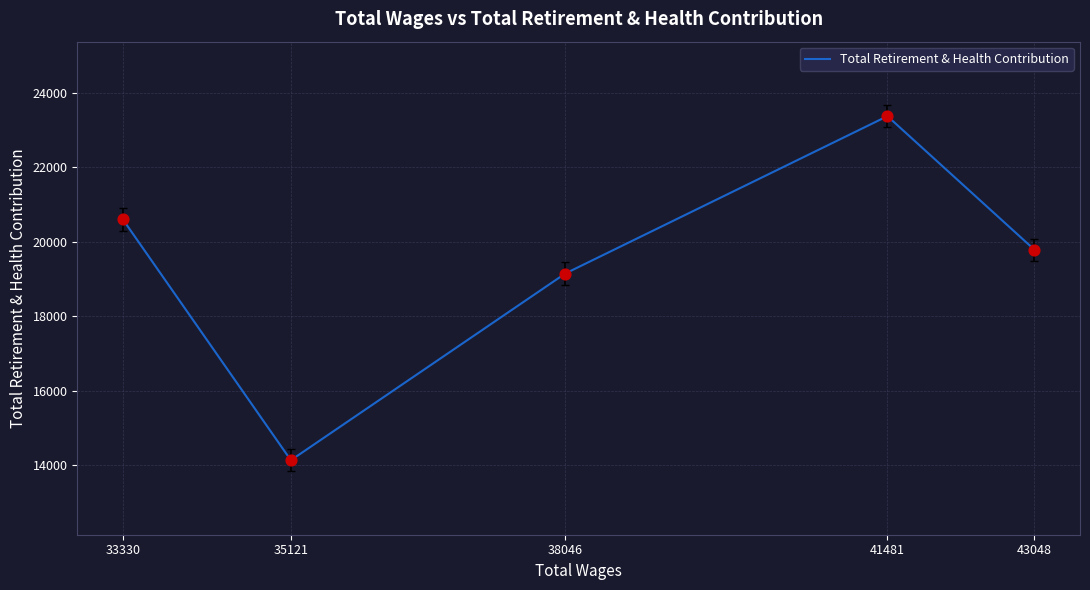

Which has a higher value, 41481 or 38046?

41481